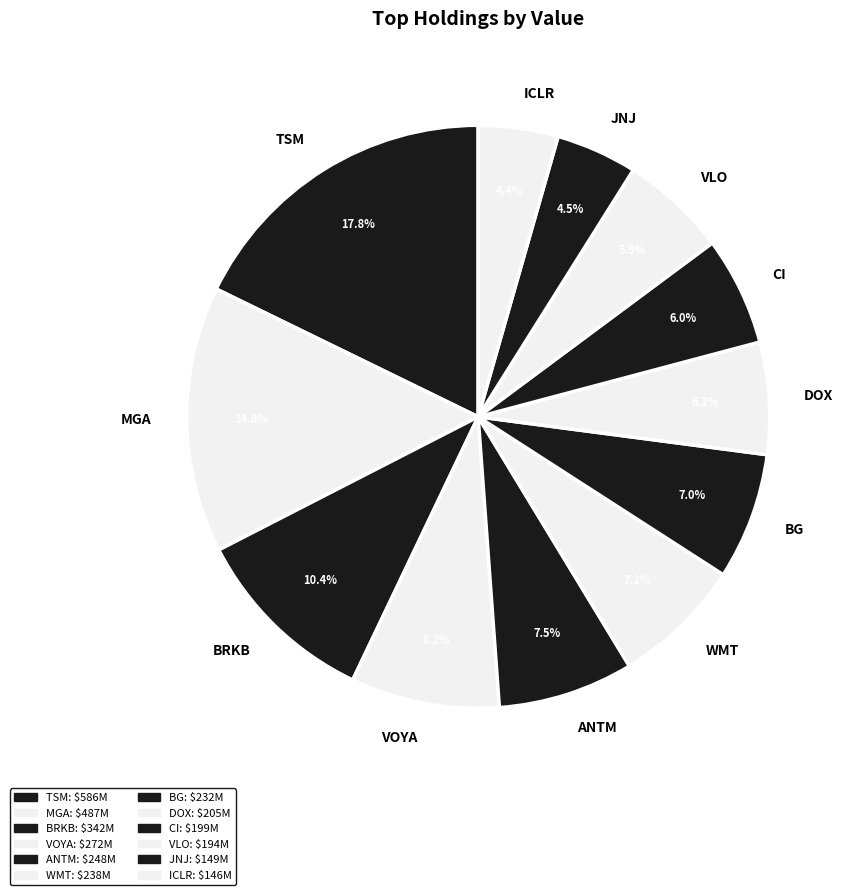

What percentage is the MGA slice, to the nearest percent?

15%